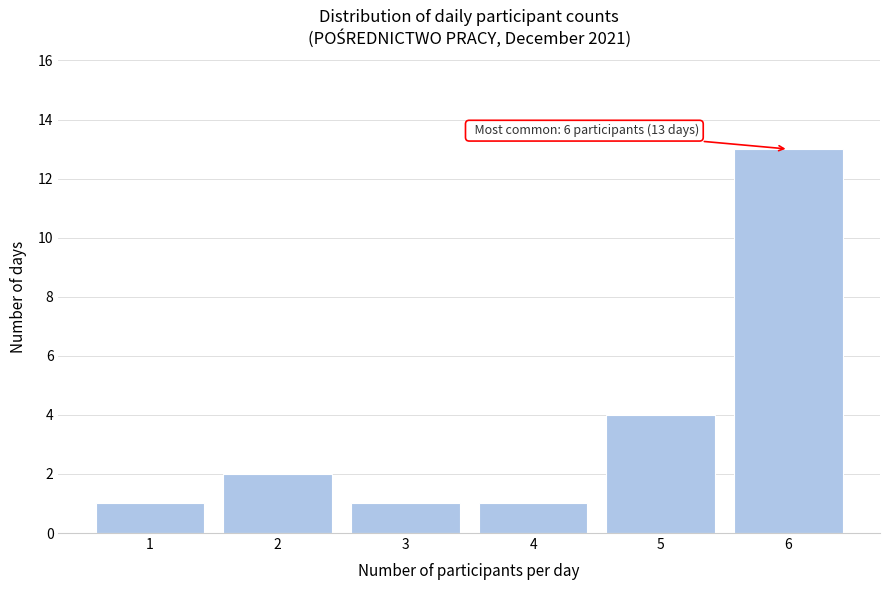

Which range on the x-axis has the tallest bar?

5.5 to 6.5